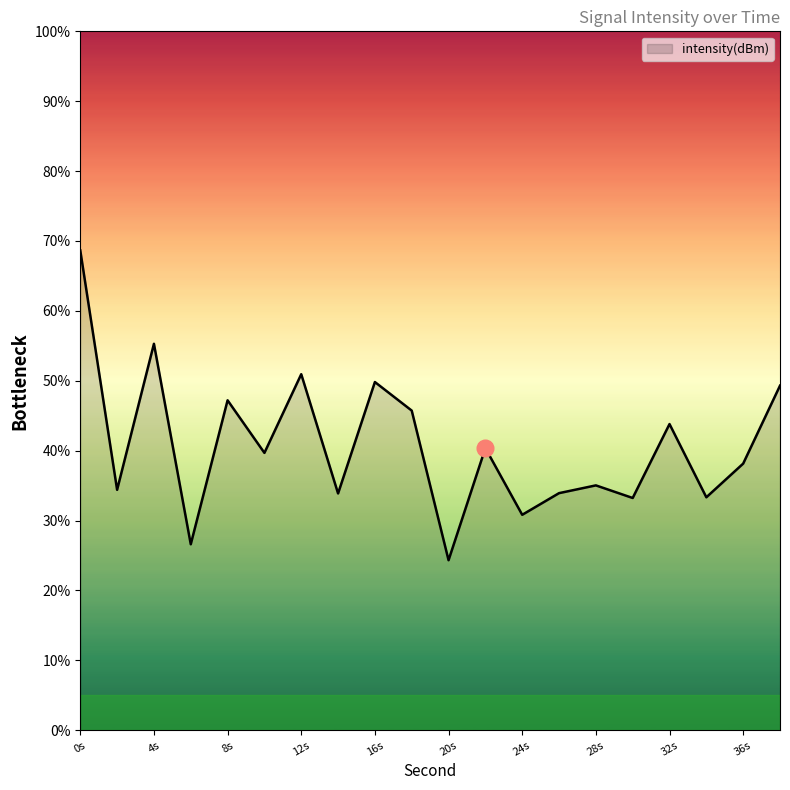

Count the number of data series in this chart.

1